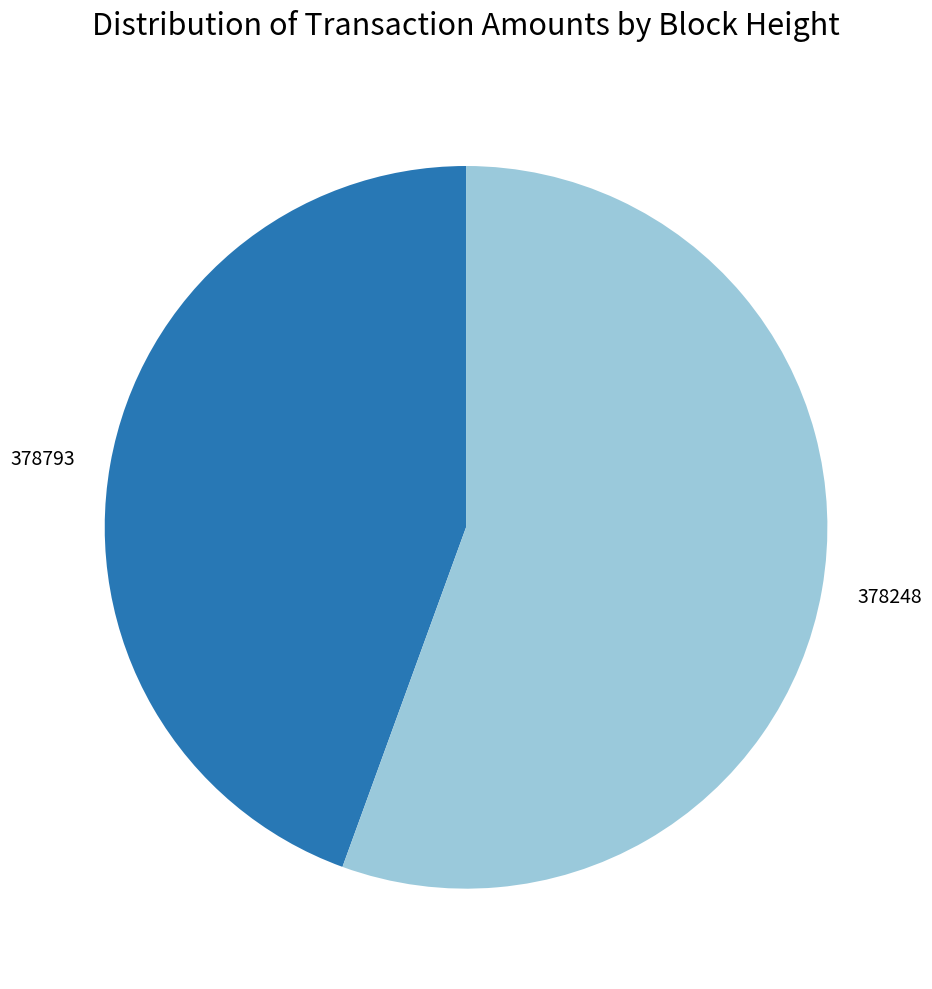

Is 378248 the majority of the pie?

Yes